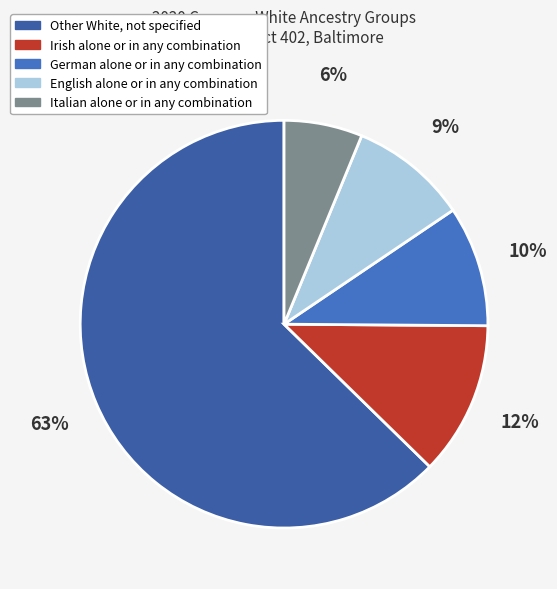

Approximately how many times larger is the value at Italian alone or in any combination compared to English alone or in any combination?

0.7